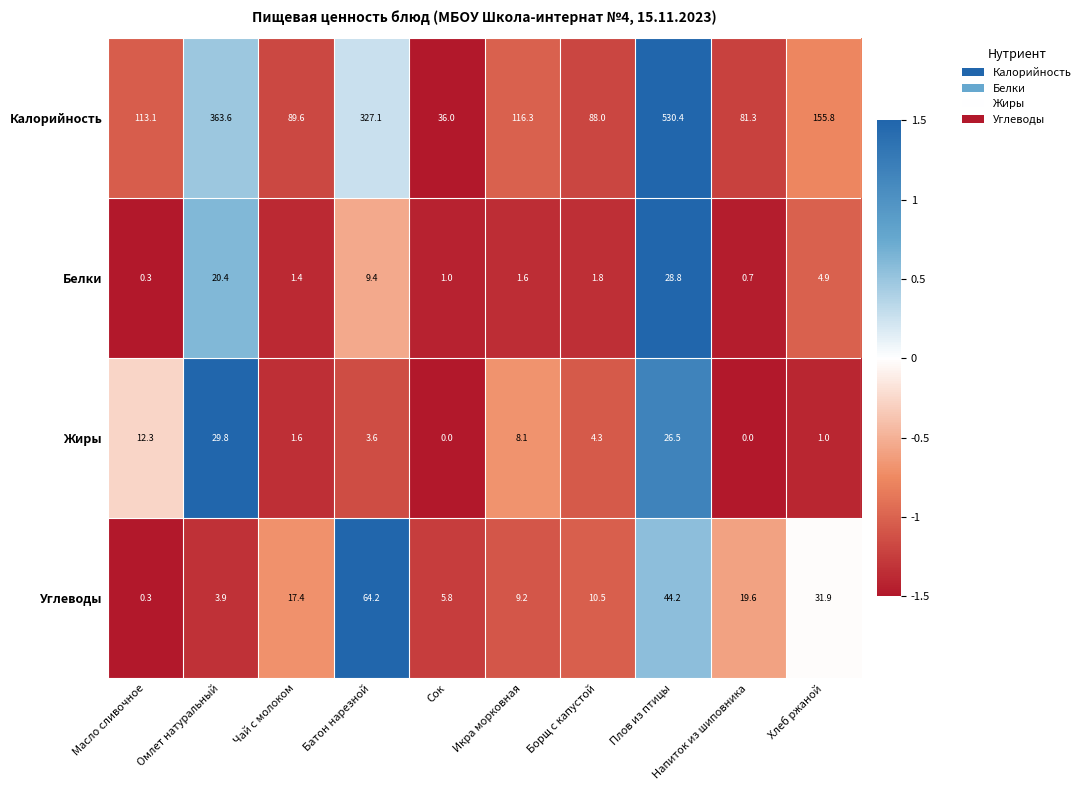

What is the total value across all series at Икра морковная?

135.2